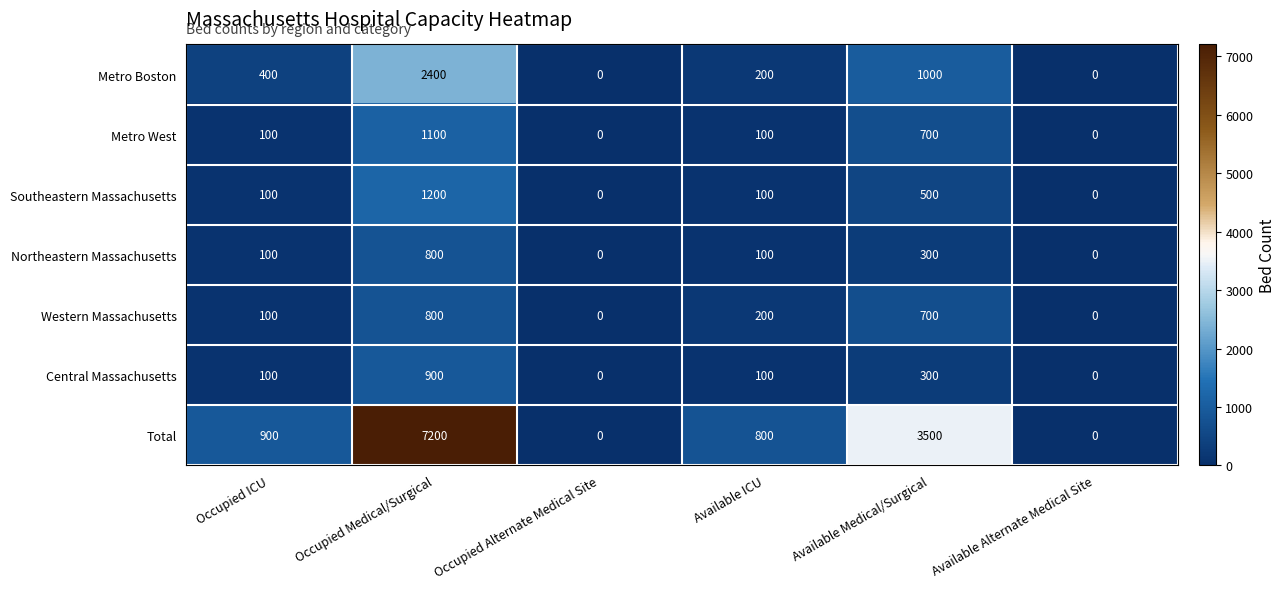

What is the sum of all Metro Boston values?

4000